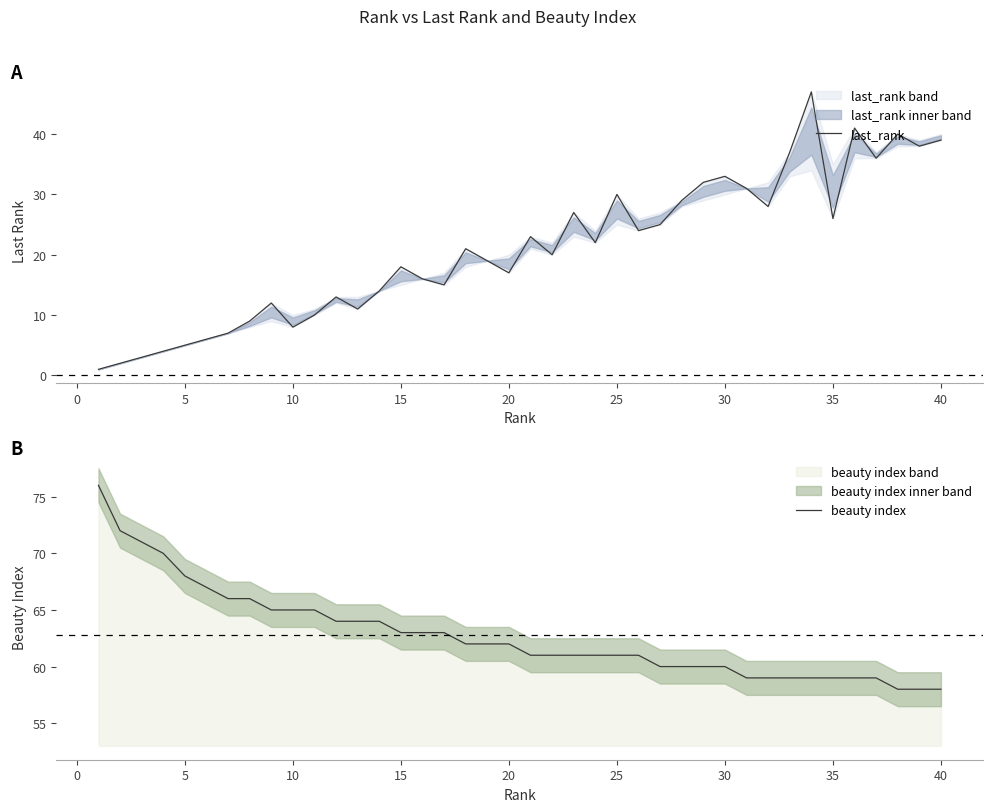

What is the highest value of the beauty index series?

76